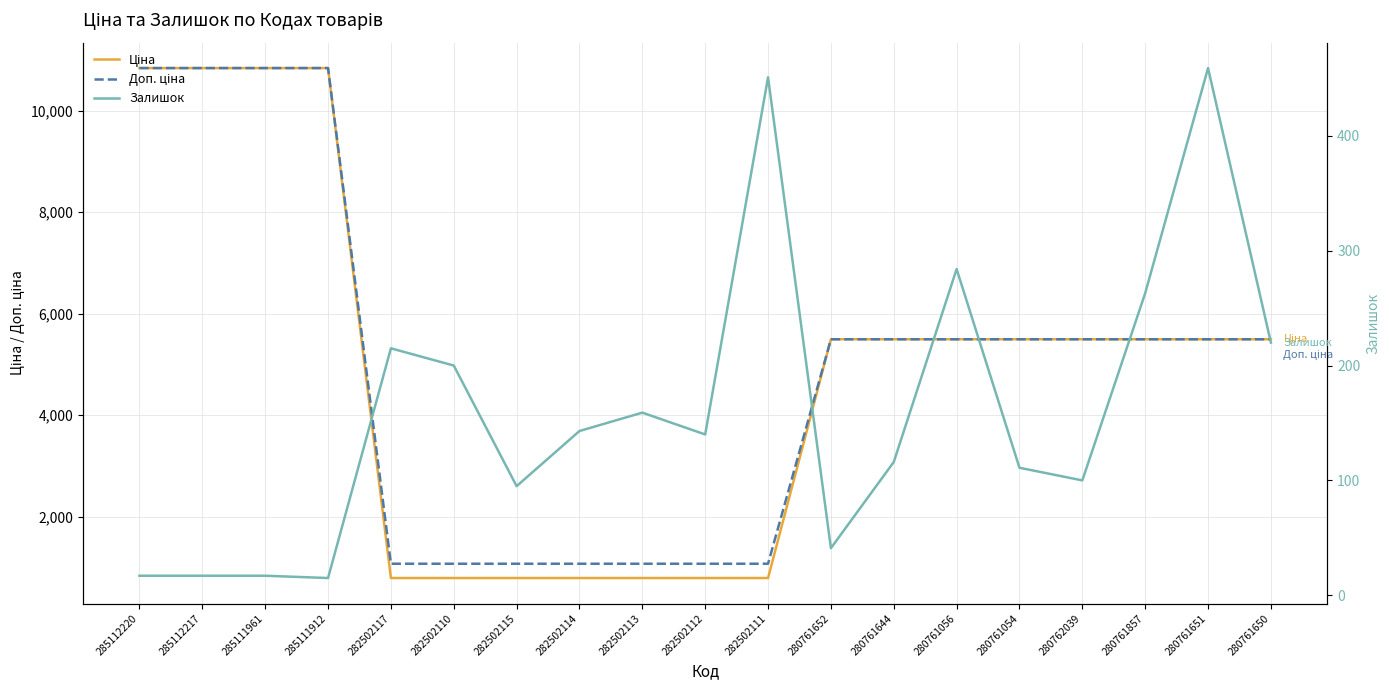

What is the maximum value shown in the chart?

10840.1